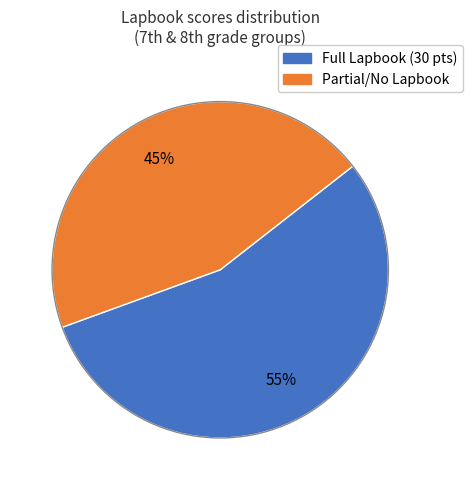

Is there any slice that represents more than half of the pie?

Yes